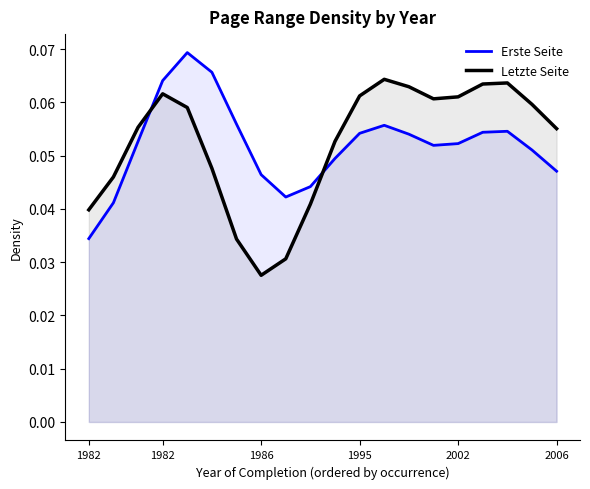

List the series in order of their overall mean, highest first.

Letzte Seite, Erste Seite